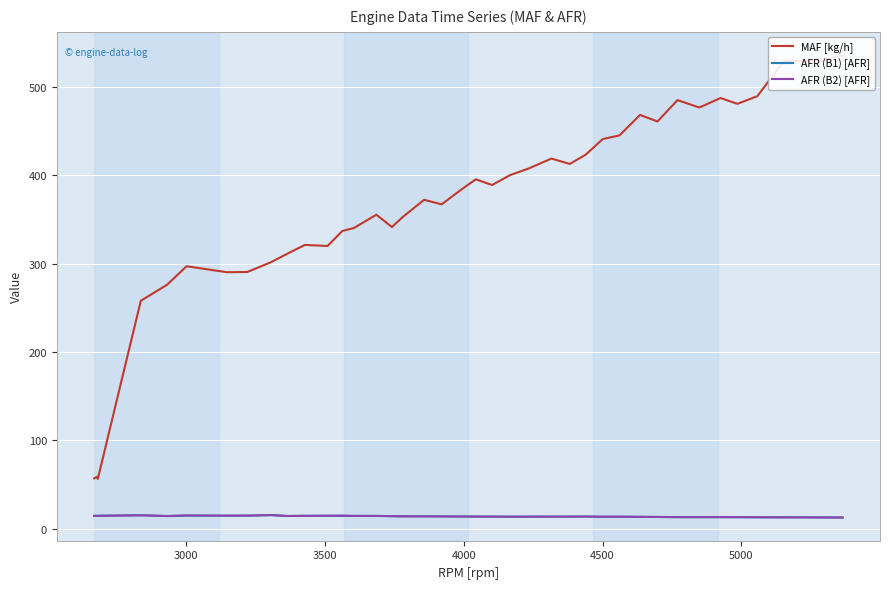

What is the maximum value for AFR (B2) [AFR]?

15.3